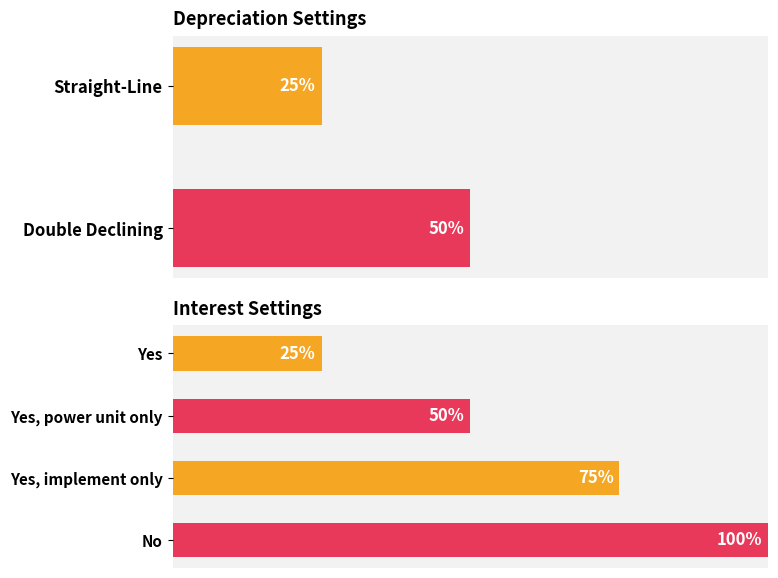

Count the number of data series in this chart.

1